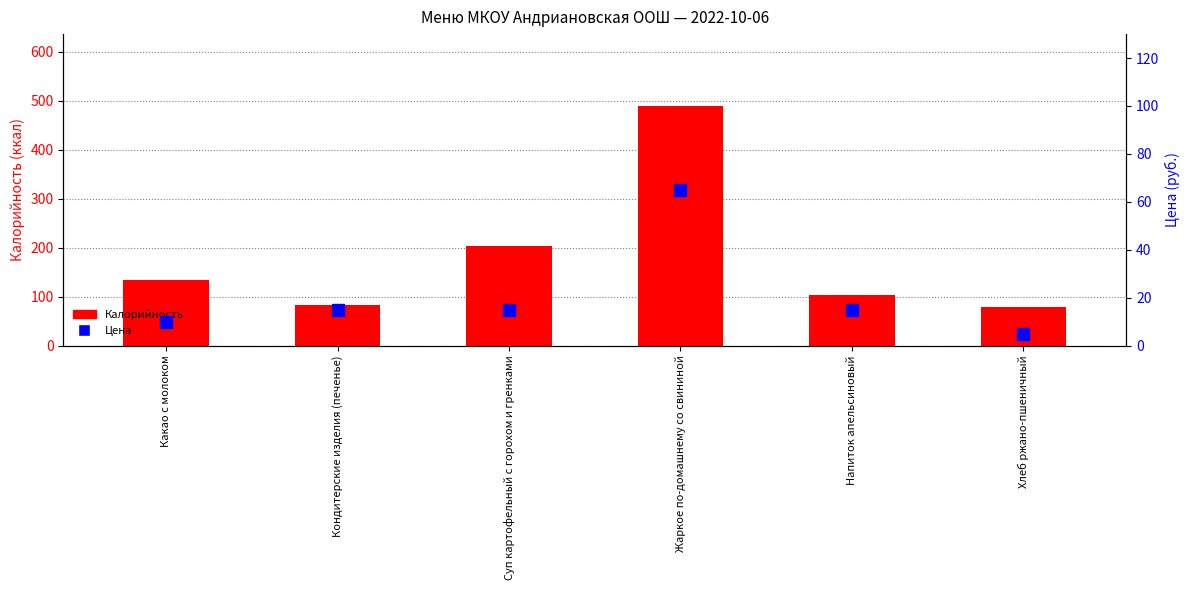

List the series in order of their overall mean, highest first.

Калорийность, Цена